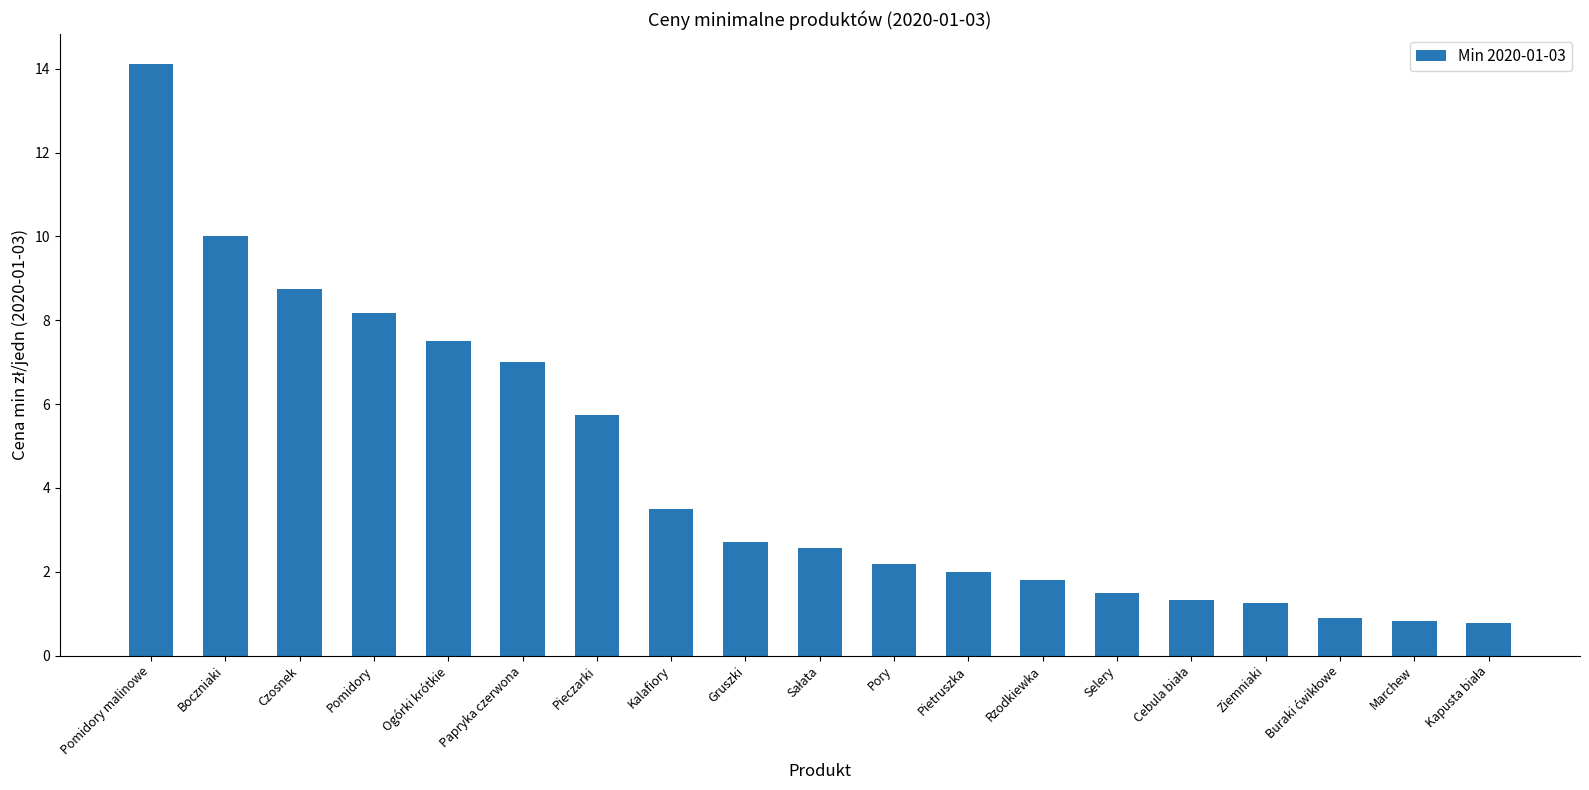

The value at Pieczarki is 5.8. True or false?

True